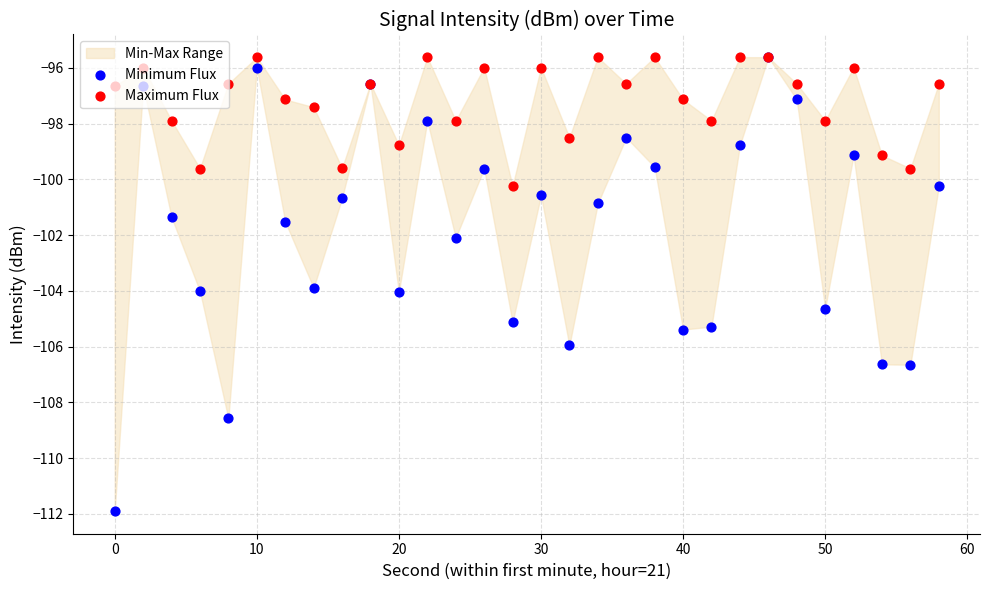

Which series has the largest Y range (max minus min)?

Minimum Flux